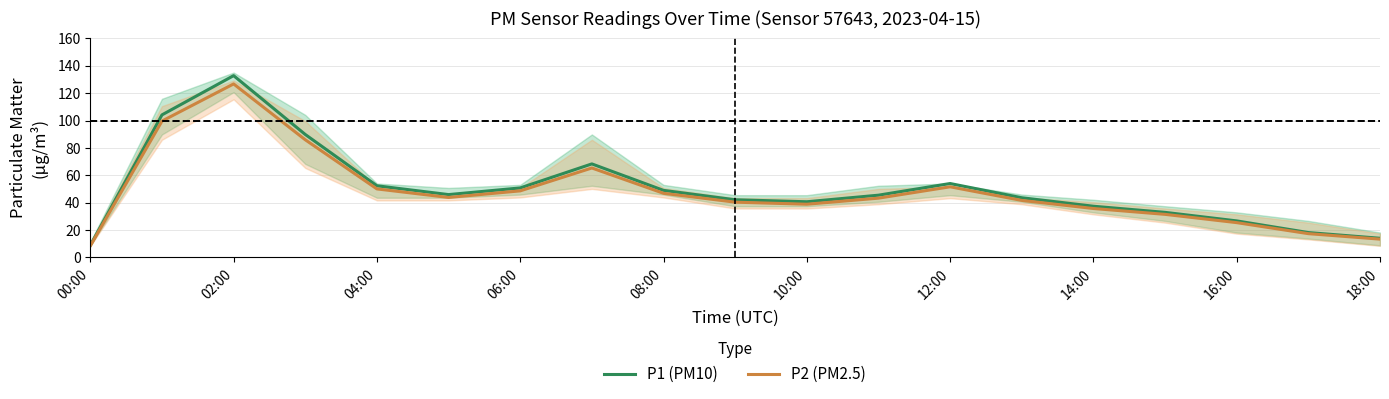

Is it true that P1 (PM10) equals 132.8 at 02:00?

True